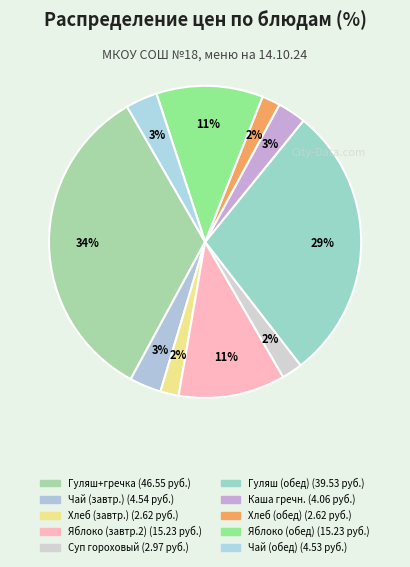

Rank the categories by value from lowest to highest.

Хлеб пшеничный (завтрак), Хлеб пшеничный (обед), Суп гороховый, Каша гречневая, Чай с молоком (обед), Чай с молоком (завтрак), Яблоко (завтрак 2), Яблоко (обед), Гуляш из говядины (обед), Гуляш из говядины и гречка